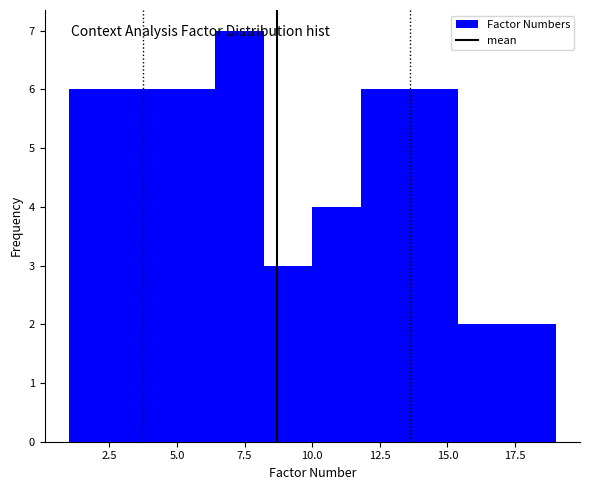

Read against the x-axis, roughly where is the centre of the tallest bar?

7.5